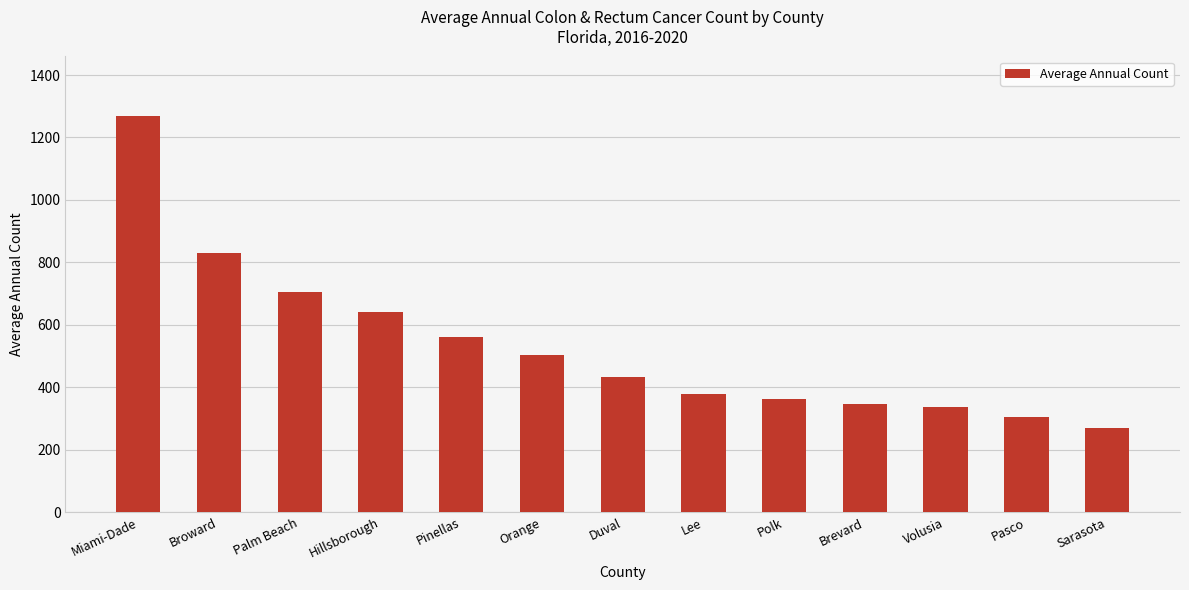

How many data points does each series have?

13